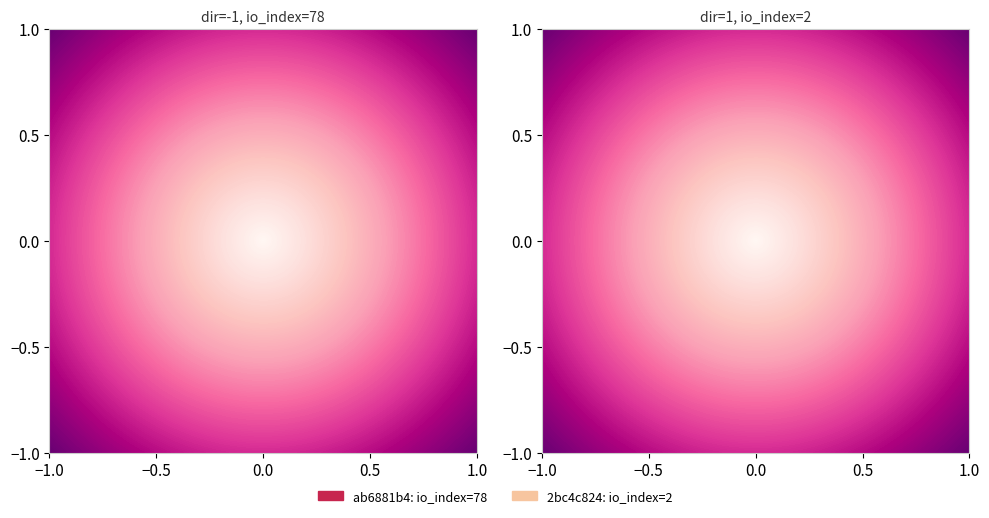

Rank the series by their maximum value, from highest to lowest.

ab6881b4, 2bc4c824